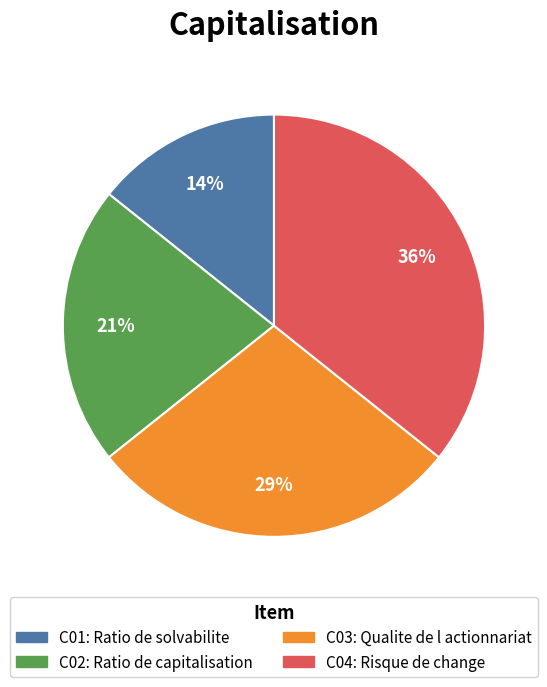

Is there any slice that represents more than half of the pie?

No